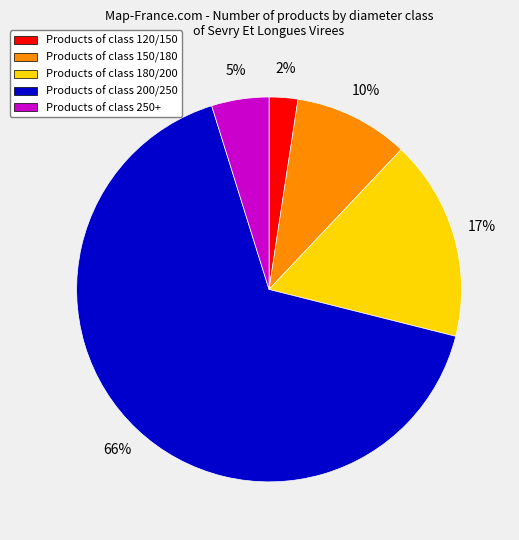

To the nearest percent, what is the average slice percentage?

20%